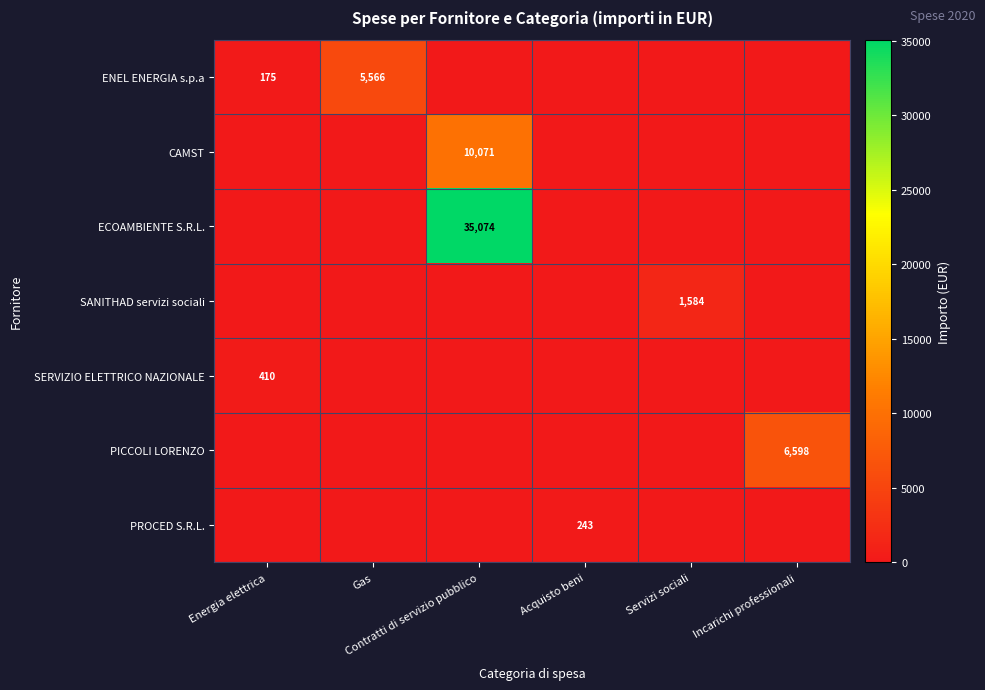

How many data points in CAMST are above 0?

1